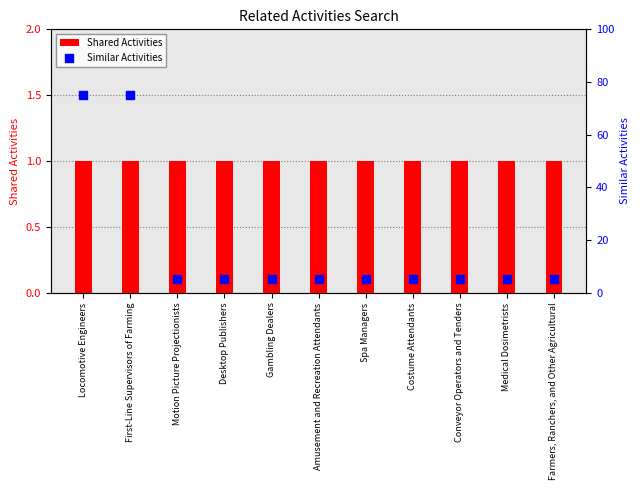

At which category is the sum across all series the highest?

Locomotive Engineers